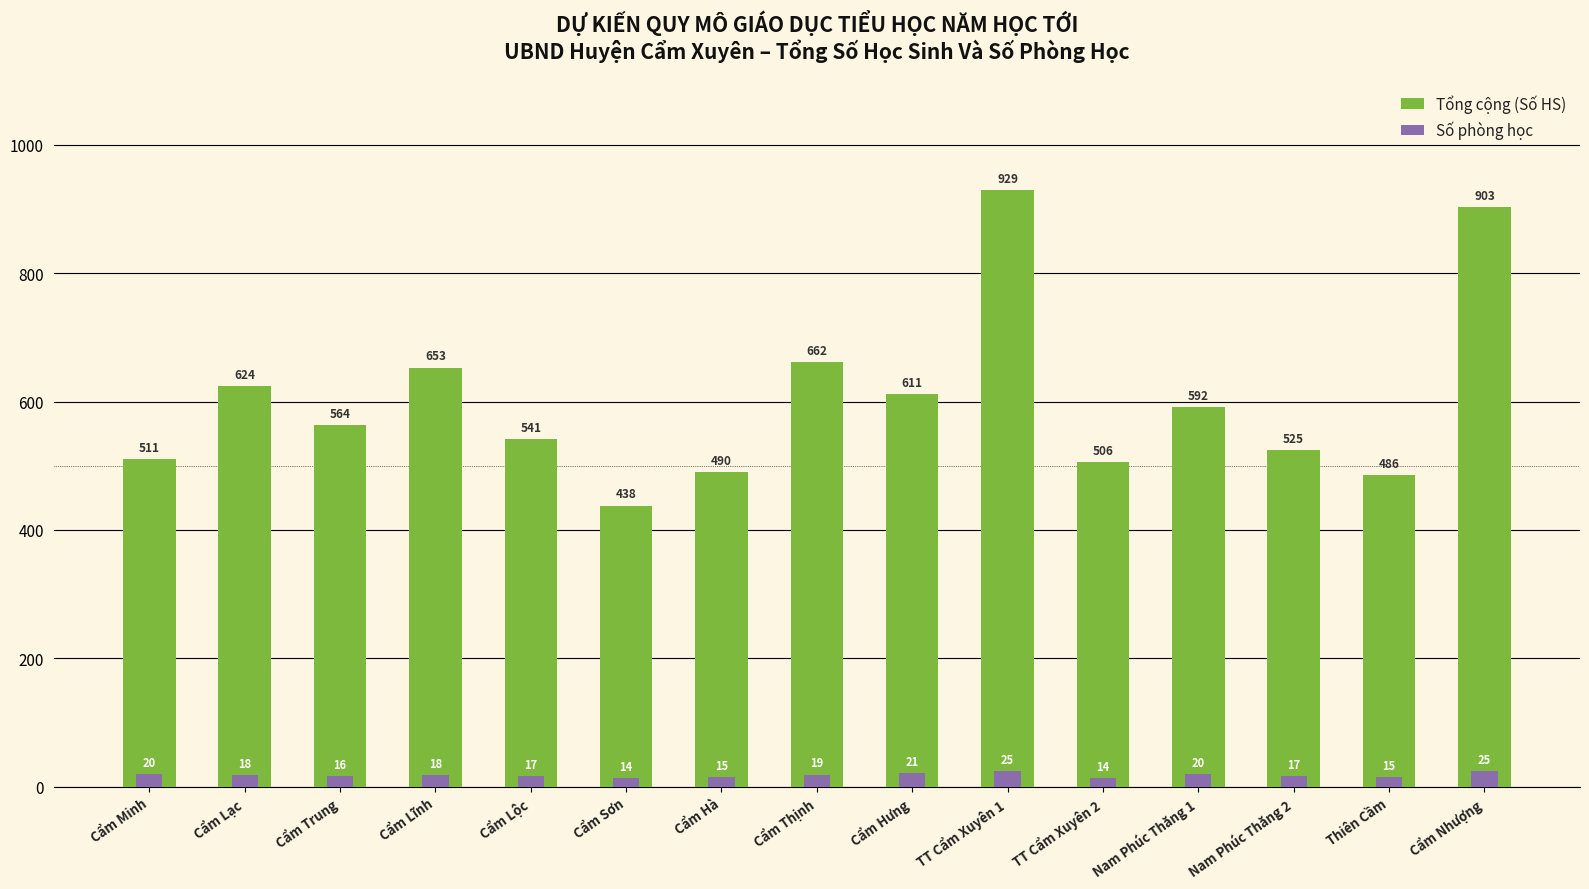

Which label corresponds to the largest value in the chart?

TT Cẩm Xuyên 1